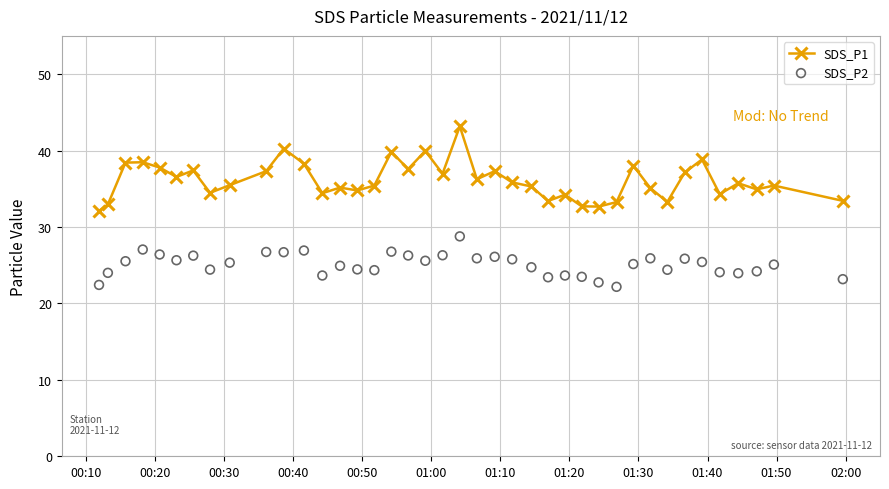

Which series reaches the minimum Y coordinate?

SDS_P2